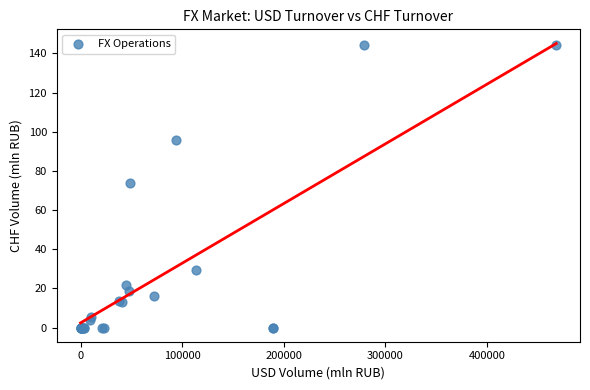

What Y value in the scatter plot is closest to 72?

74.0